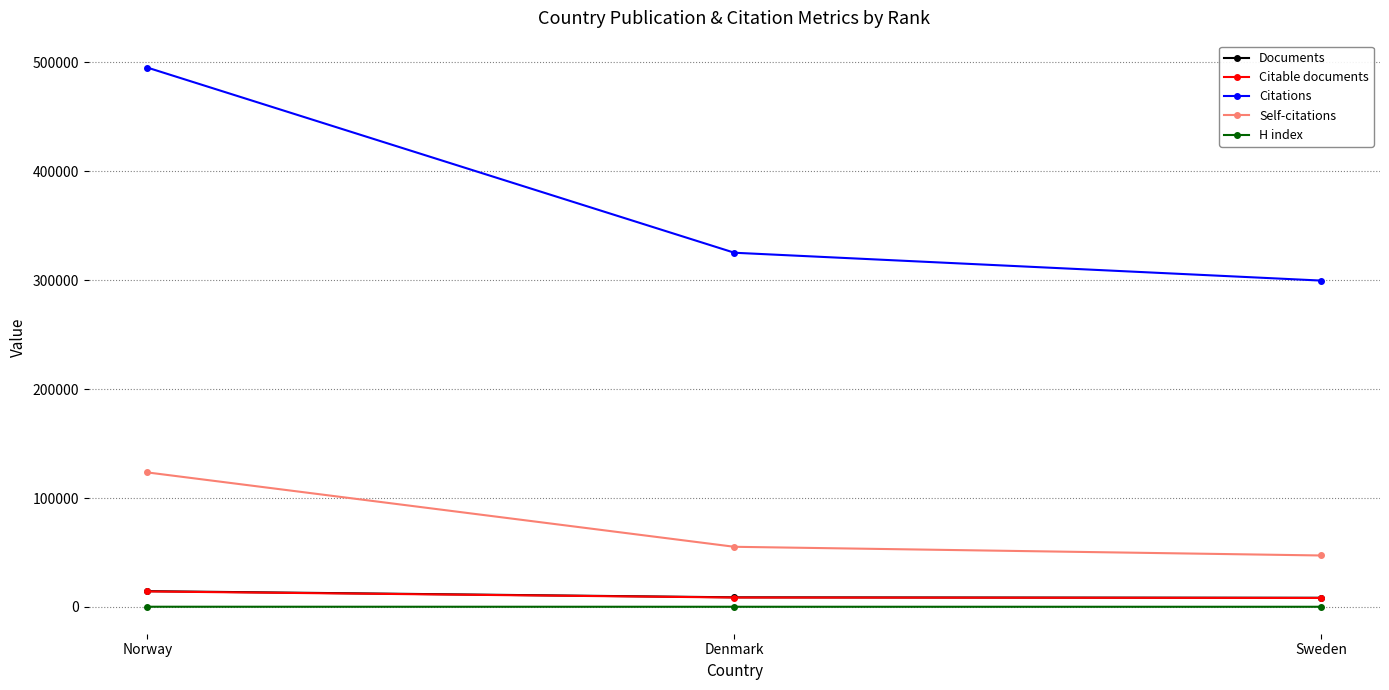

What is the maximum value for Self-citations?

123489